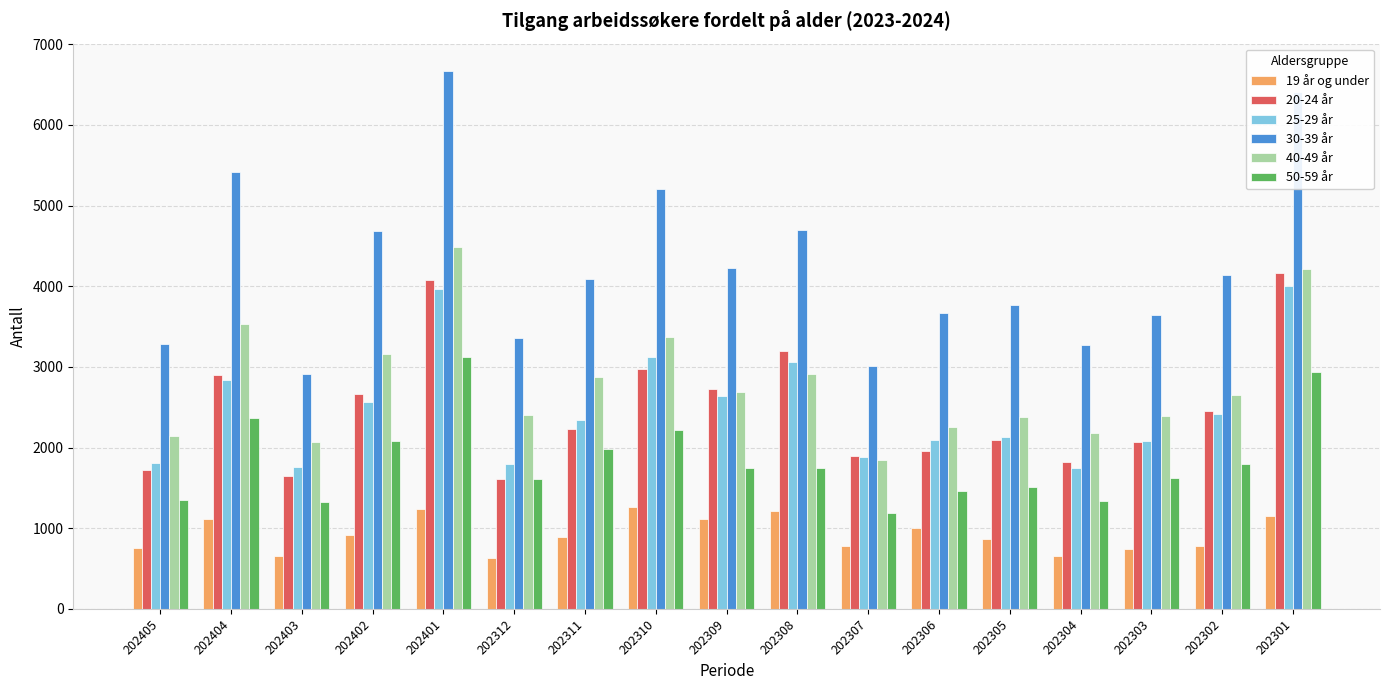

Which series has the largest total across all categories?

30-39 år